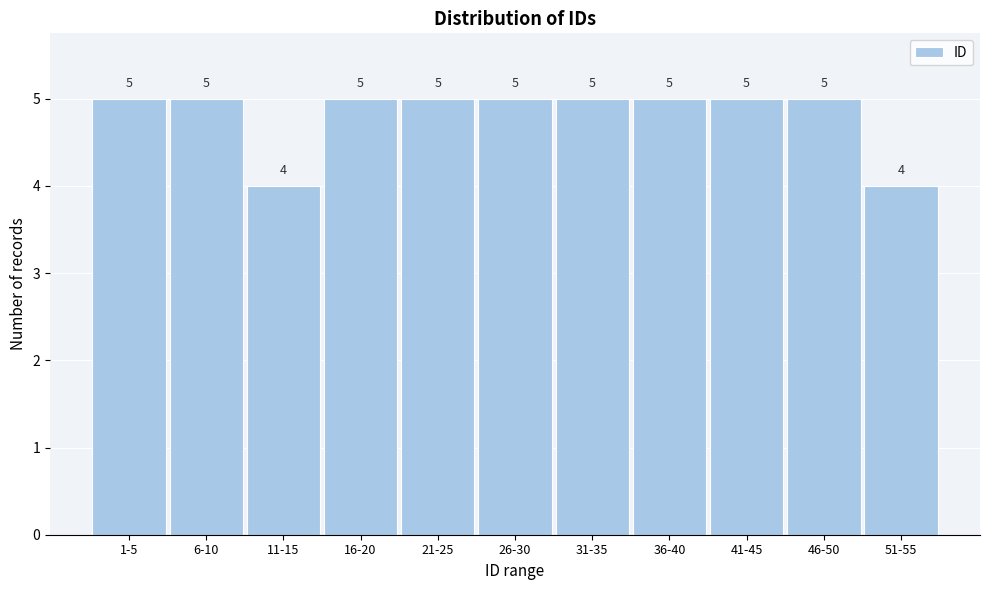

Reading left to right, list all the values displayed in this chart.

5	5	4	5	5	5	5	5	5	5	4